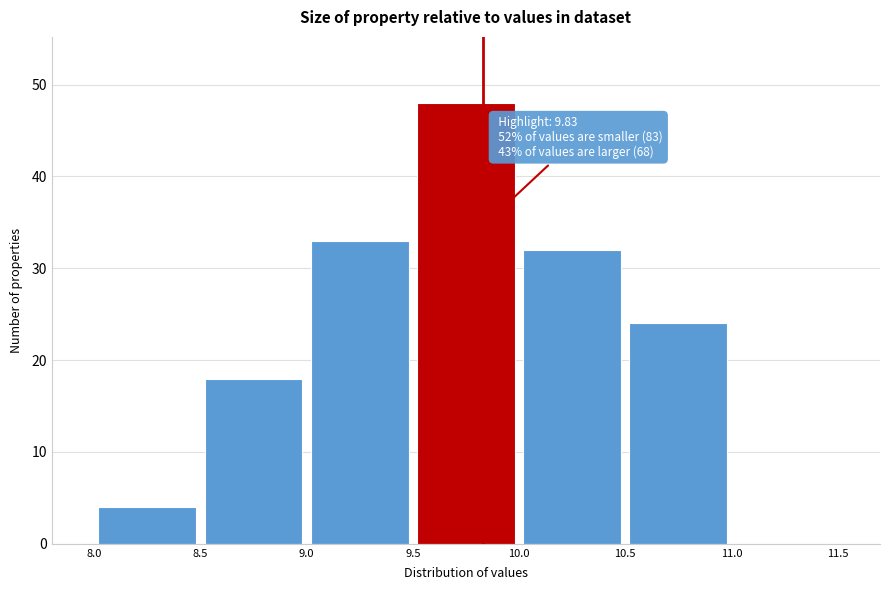

Which range on the x-axis has the tallest bar?

9.5 to 10.0